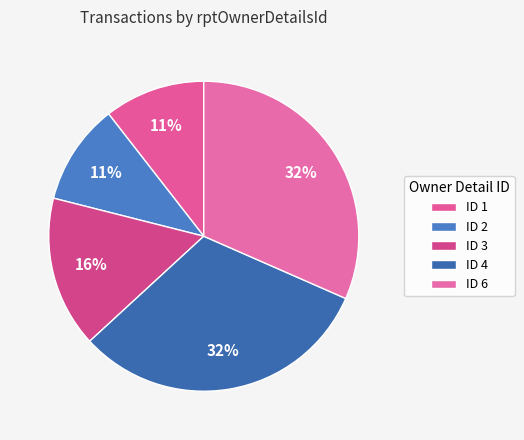

Is there any slice that represents more than half of the pie?

No